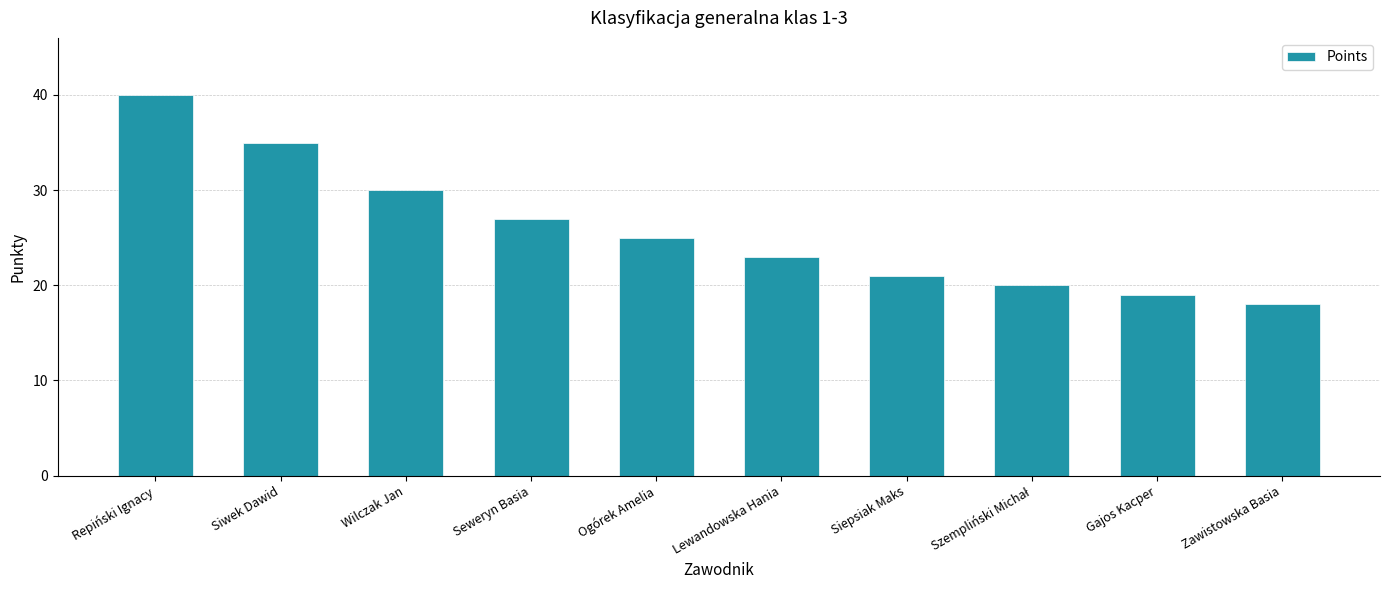

What is the sum of the values at Repiński Ignacy and Siwek Dawid?

75